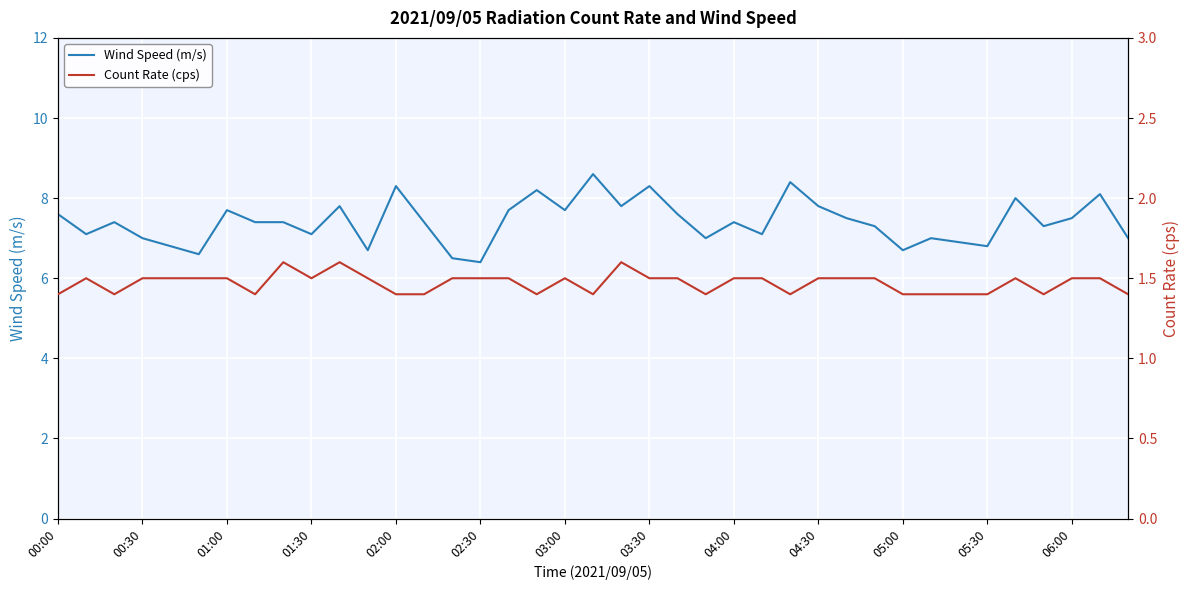

What is the lowest value of the Wind Speed (m/s) series?

6.4